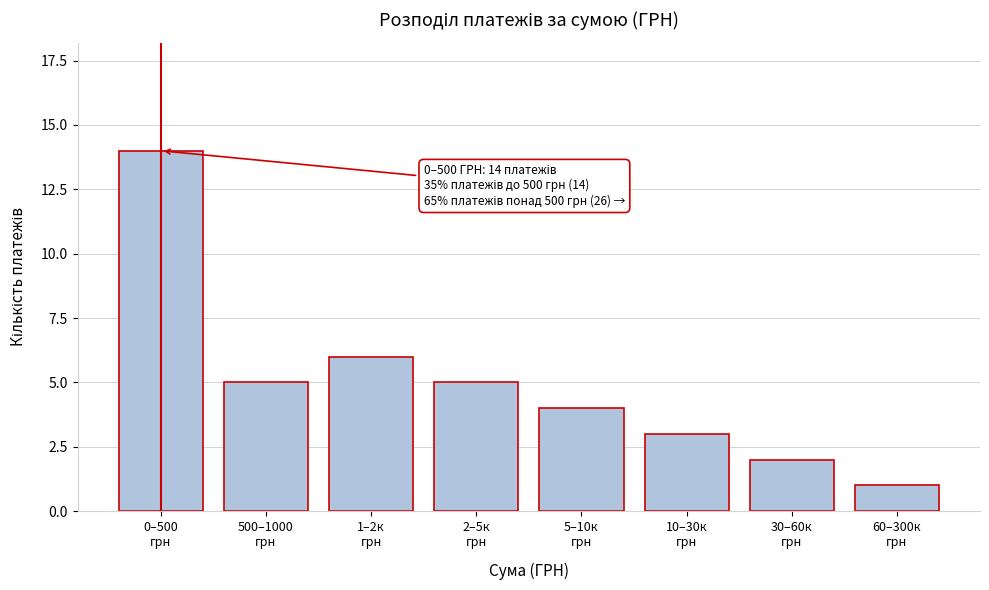

Reading left to right, extract all data points from this chart.

14	5	6	5	4	3	2	1